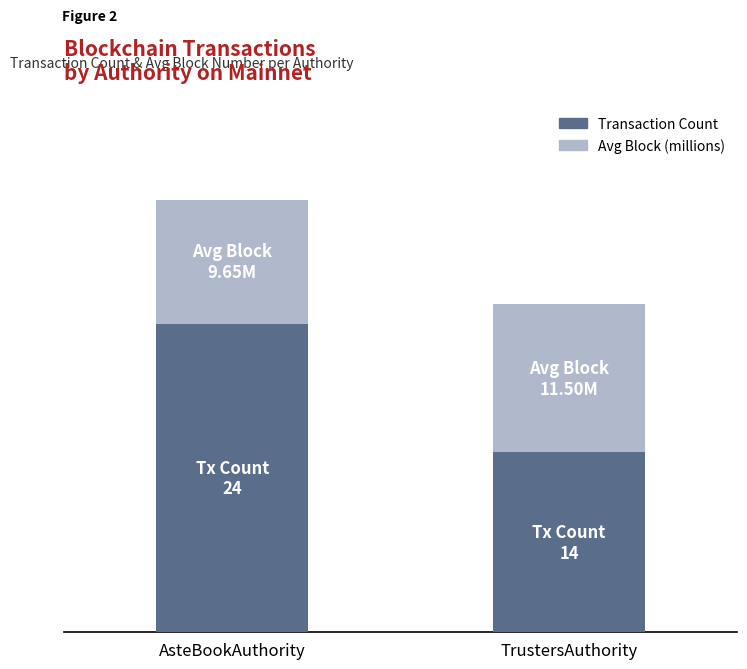

Does the chart contain stacked bars?

Yes